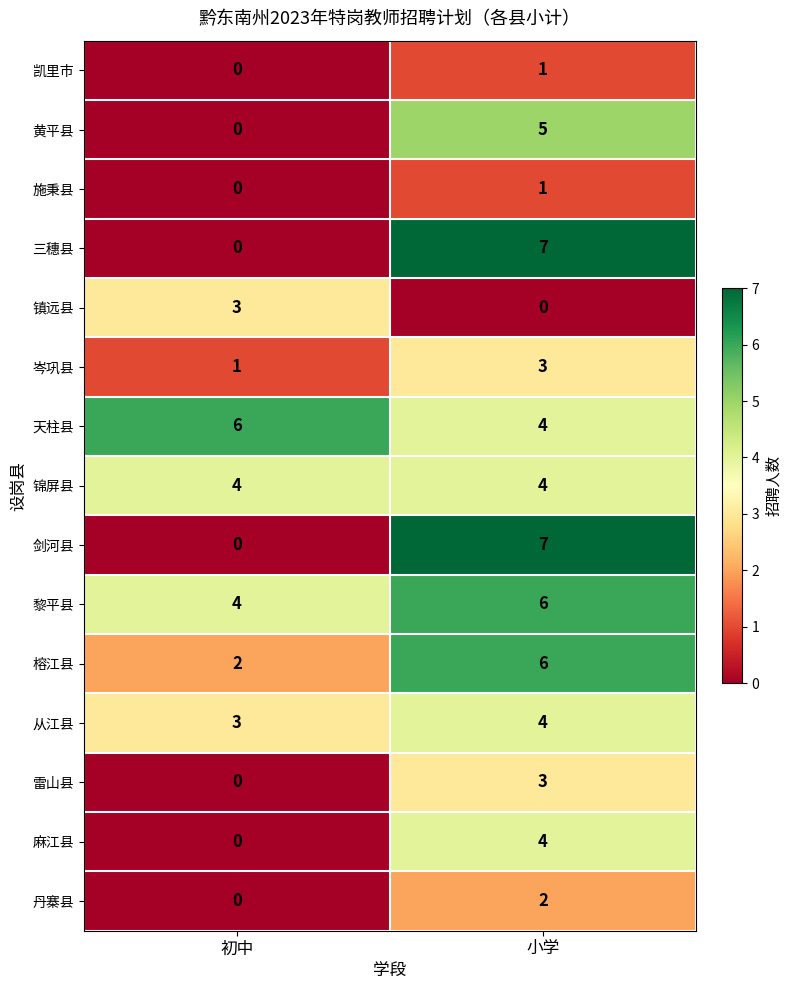

What is the spread (max minus min) of values at 初中?

6